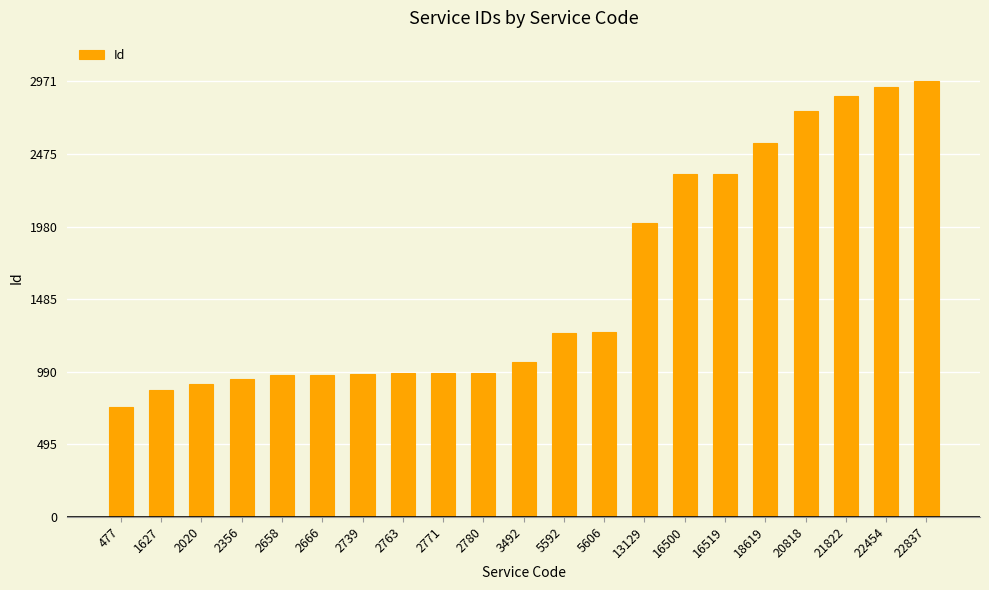

Between 18619 and 2739, which is larger?

18619